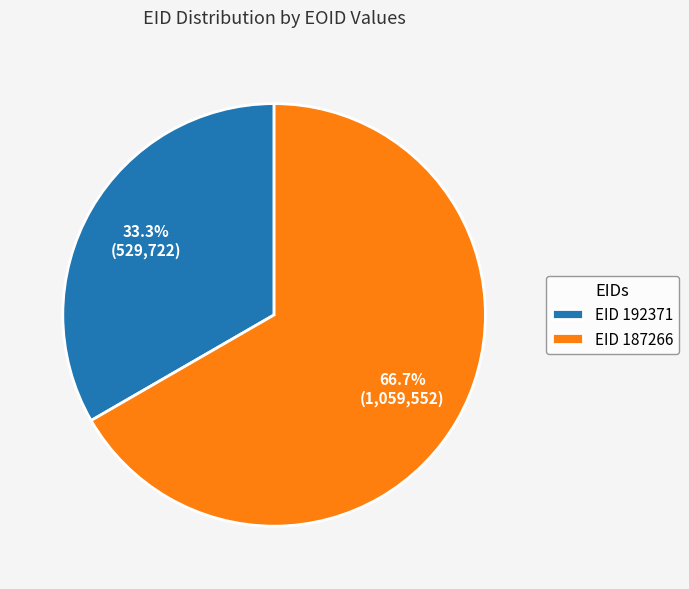

Which slice is the smallest?

EID 192371